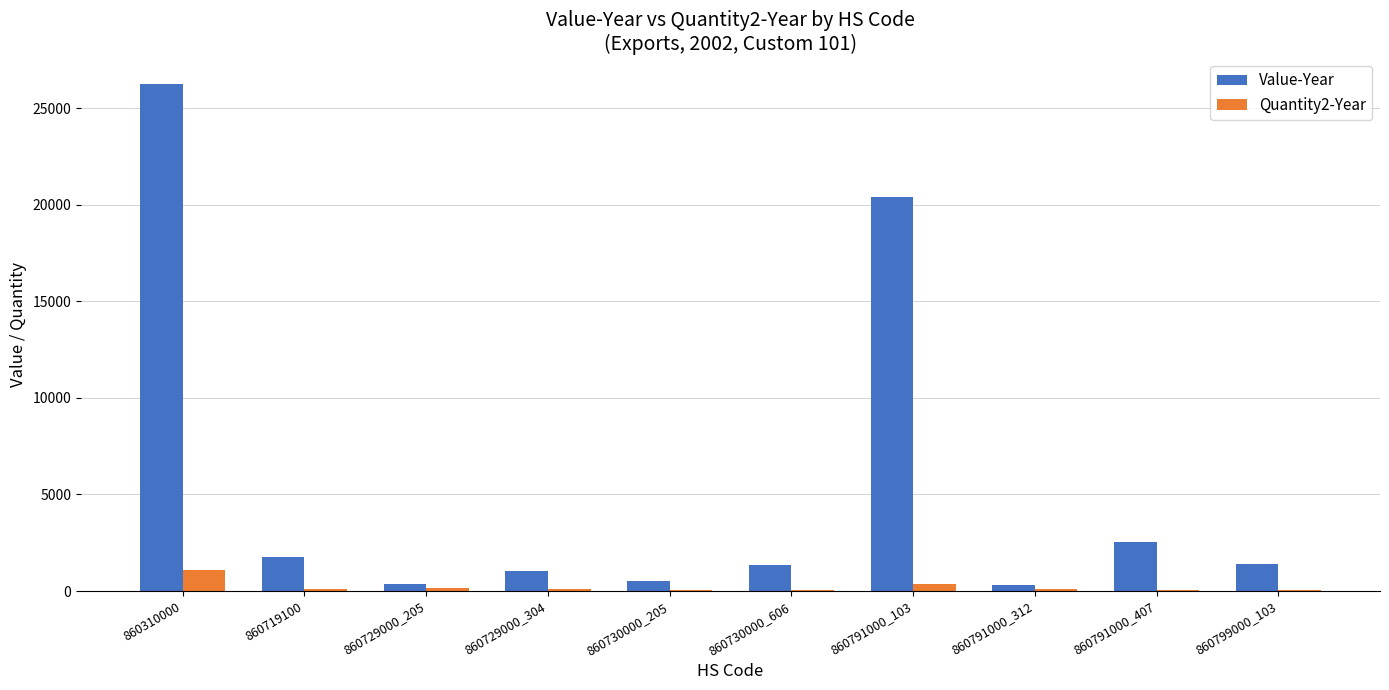

Where is Value-Year nearest to the value 13275?

860791000_103